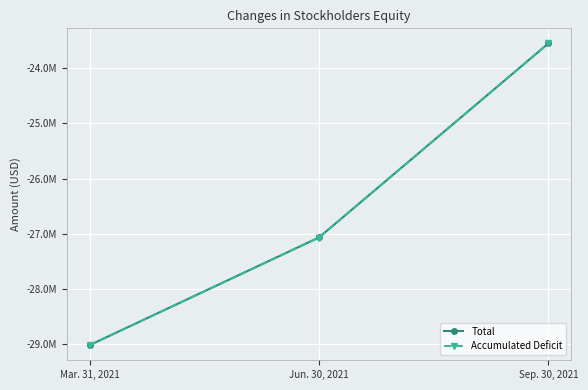

Does the chart have visible grid lines?

Yes